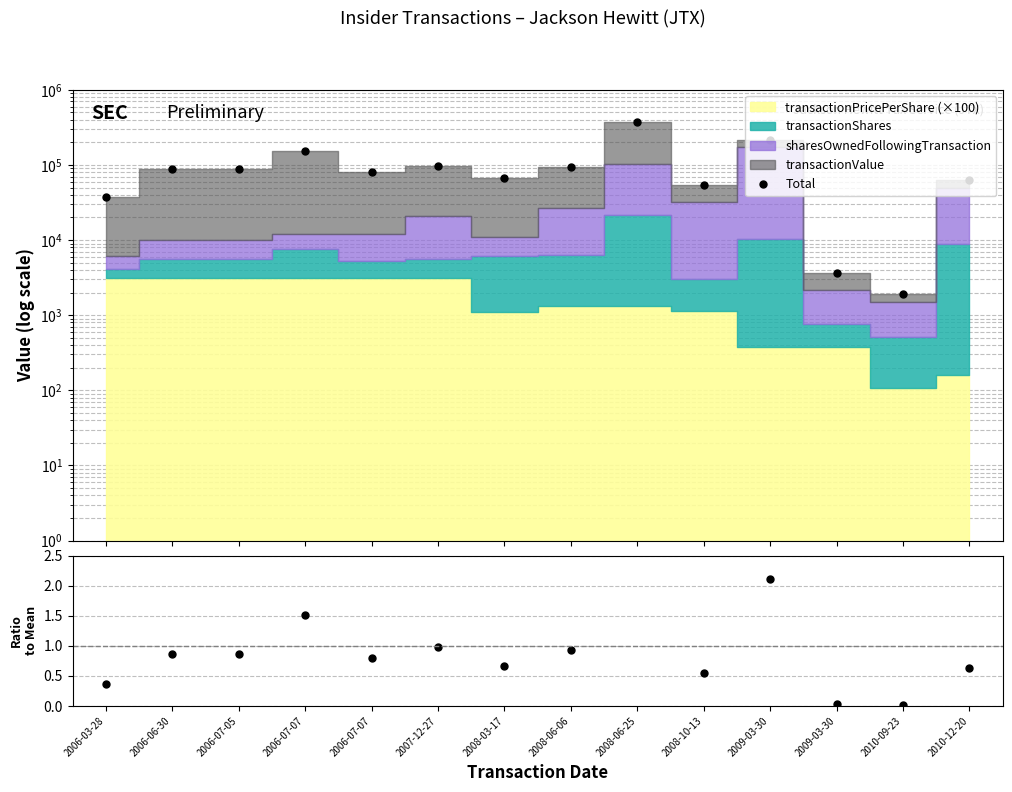

What is the spread (max minus min) of values at 2008-06-06?

94182.6